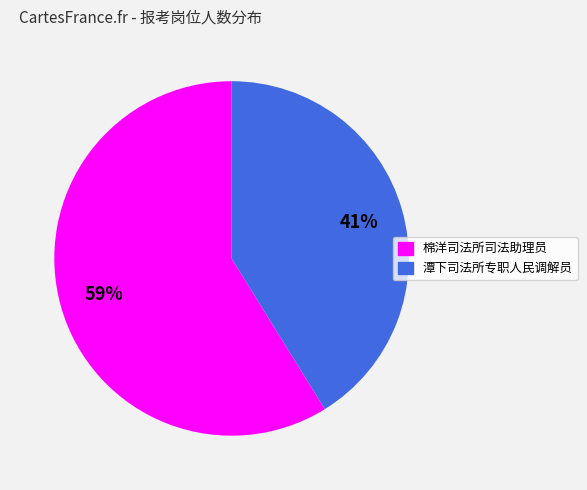

To the nearest percent, what percentage of the pie is 潭下司法所专职人民调解员?

41%